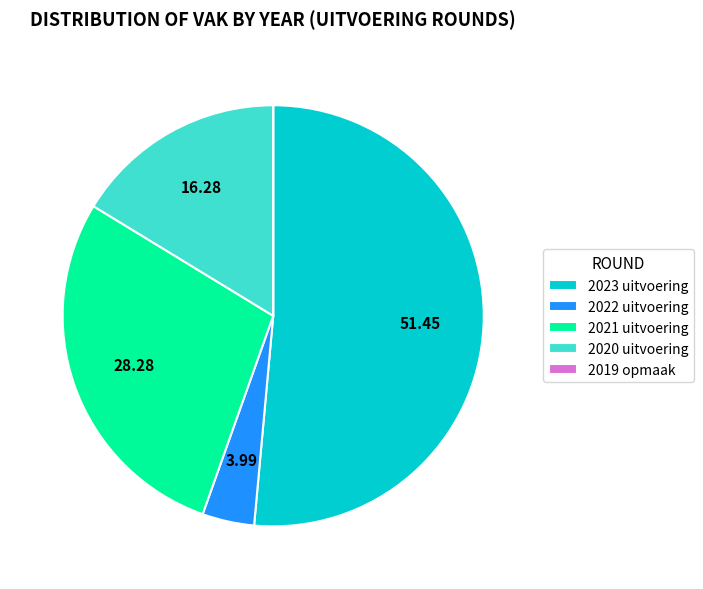

Is 2023 uitvoering the majority of the pie?

Yes